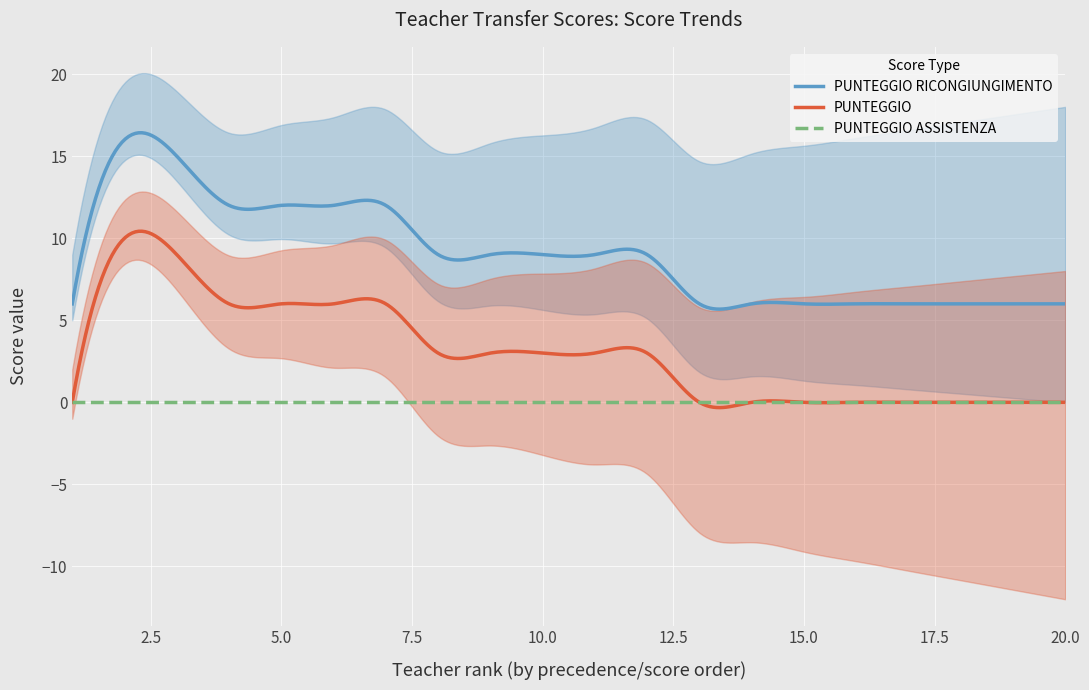

What is the sum of the PUNTEGGIO values at 16 and 5?

6